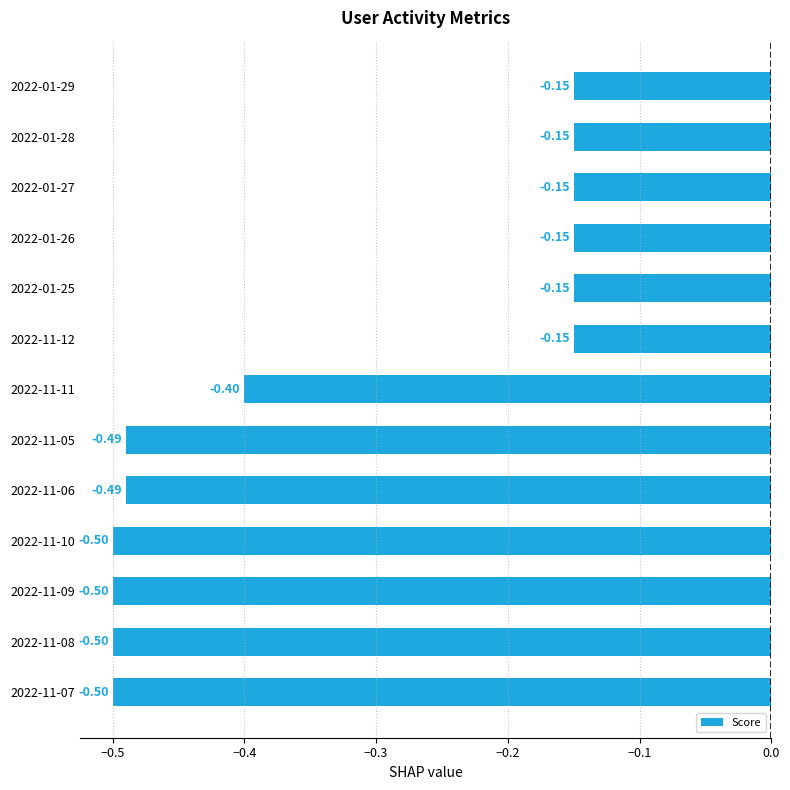

Does the chart contain any negative values?

Yes